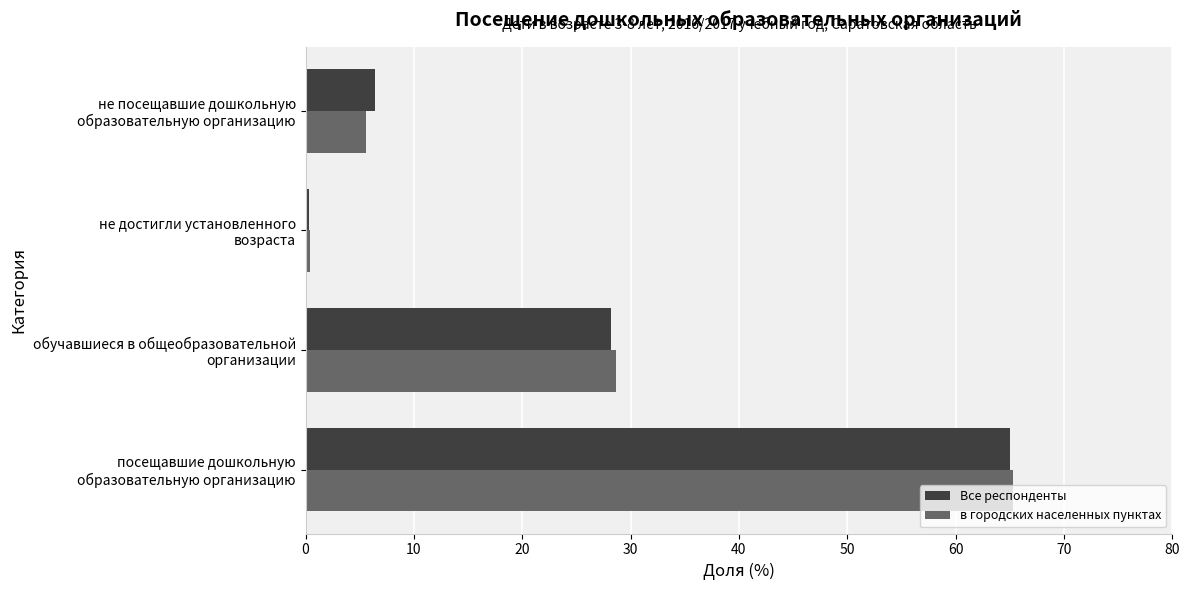

Which series has the widest spread of values?

в городских населенных пунктах